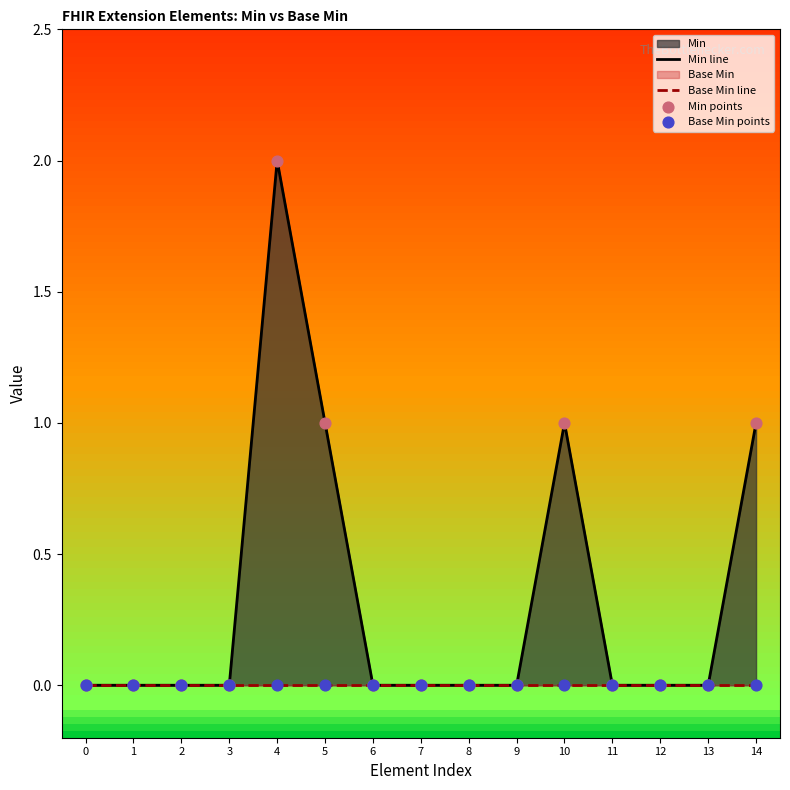

At how many categories does at least one series exceed 1?

1